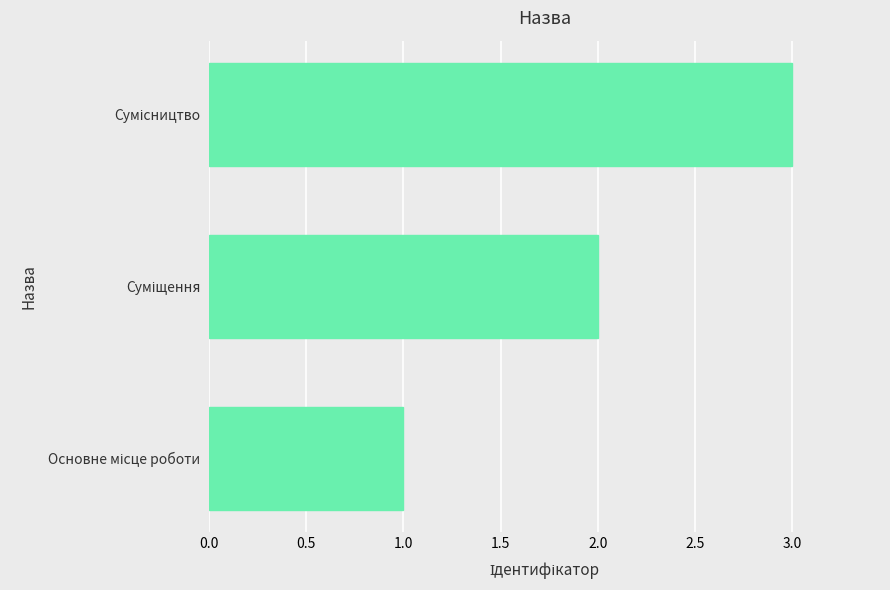

What is the maximum value shown in the chart?

3